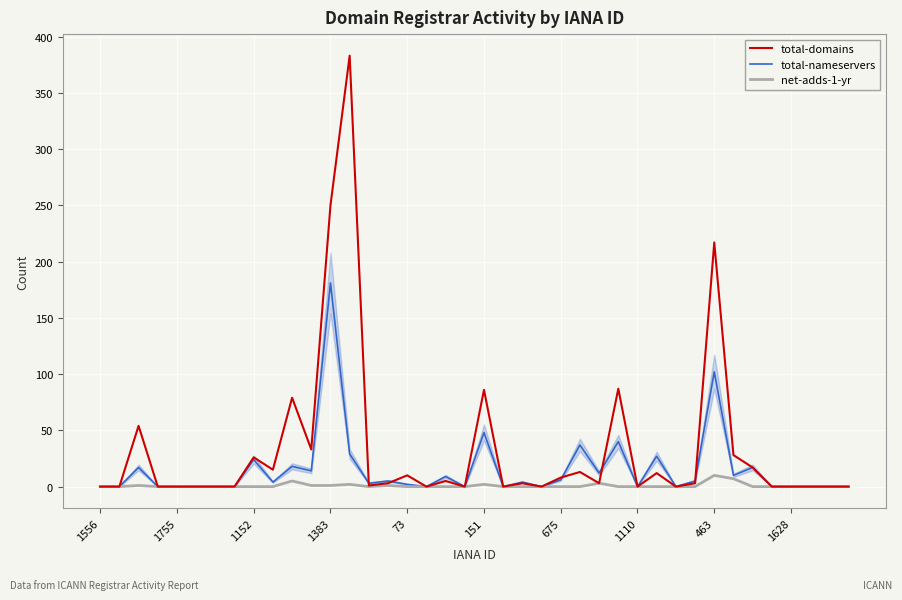

True or false: net-adds-1-yr has more than 1 interior local peaks.

True